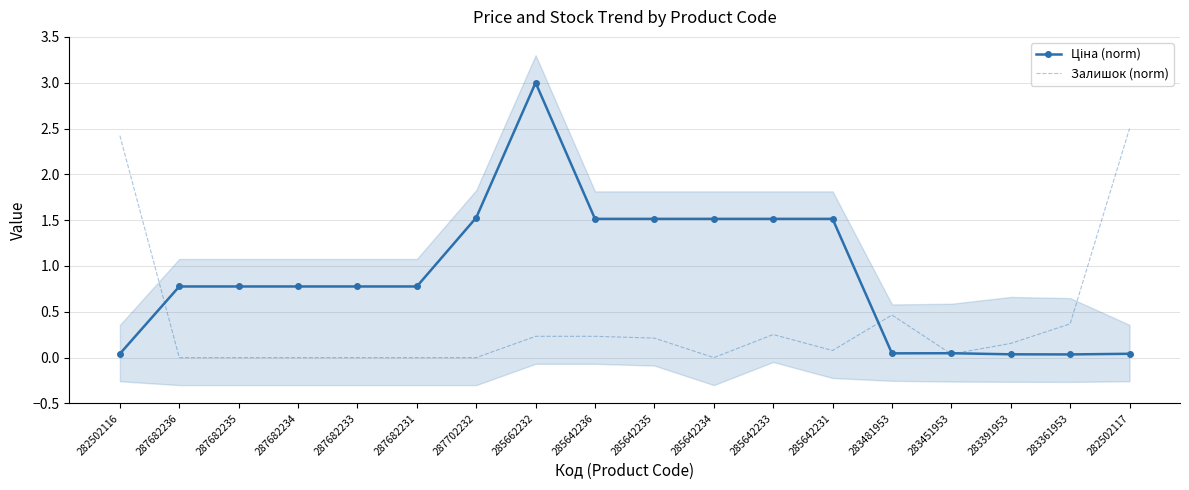

The Залишок (norm) series shows 0.2 at 283391953. True or false?

False